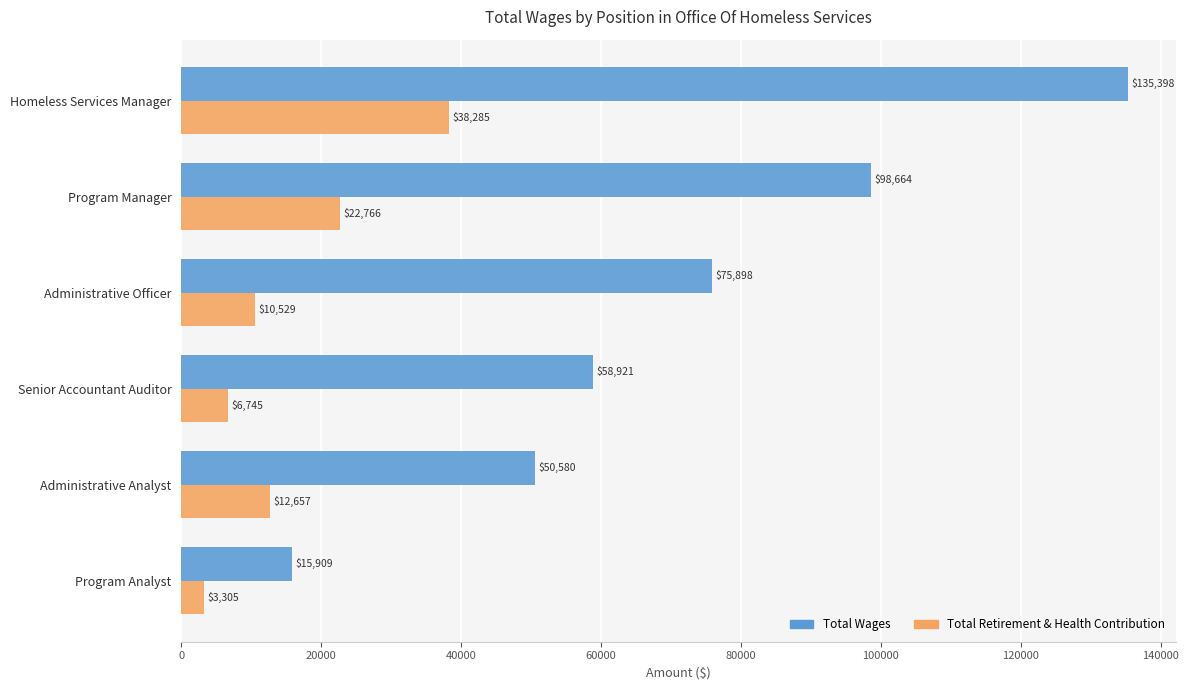

List the series in order of their overall mean, lowest first.

Total Retirement & Health Contribution, Total Wages